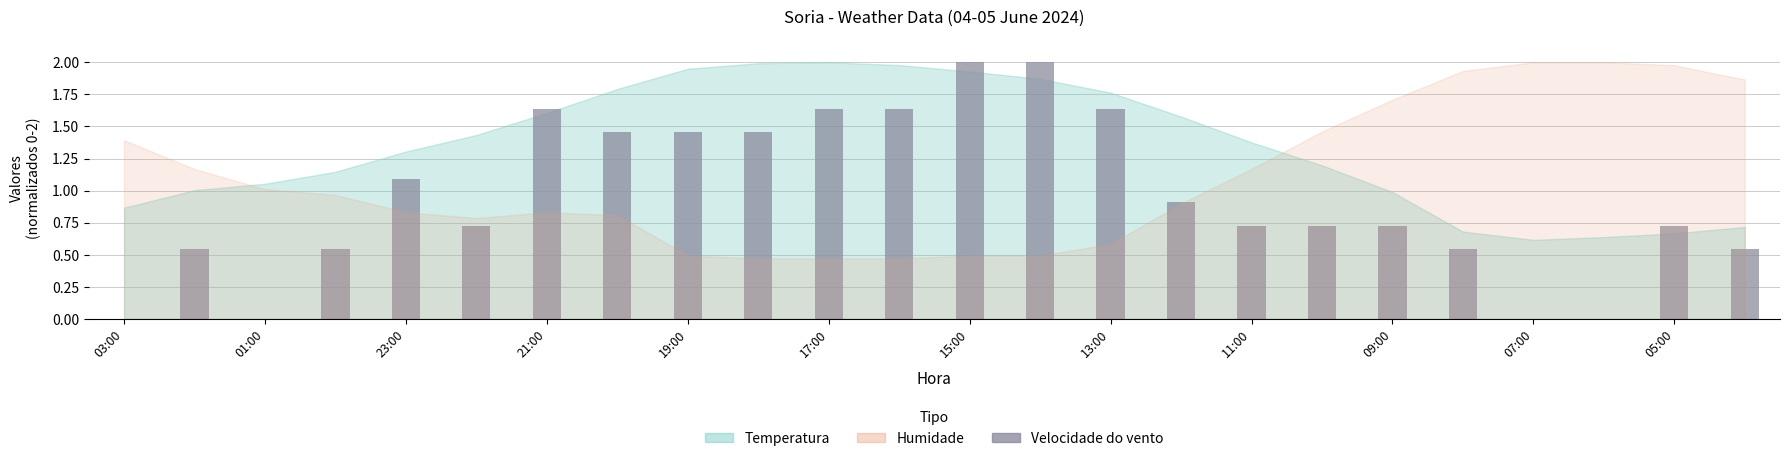

What is the maximum value shown in the chart?

2.0